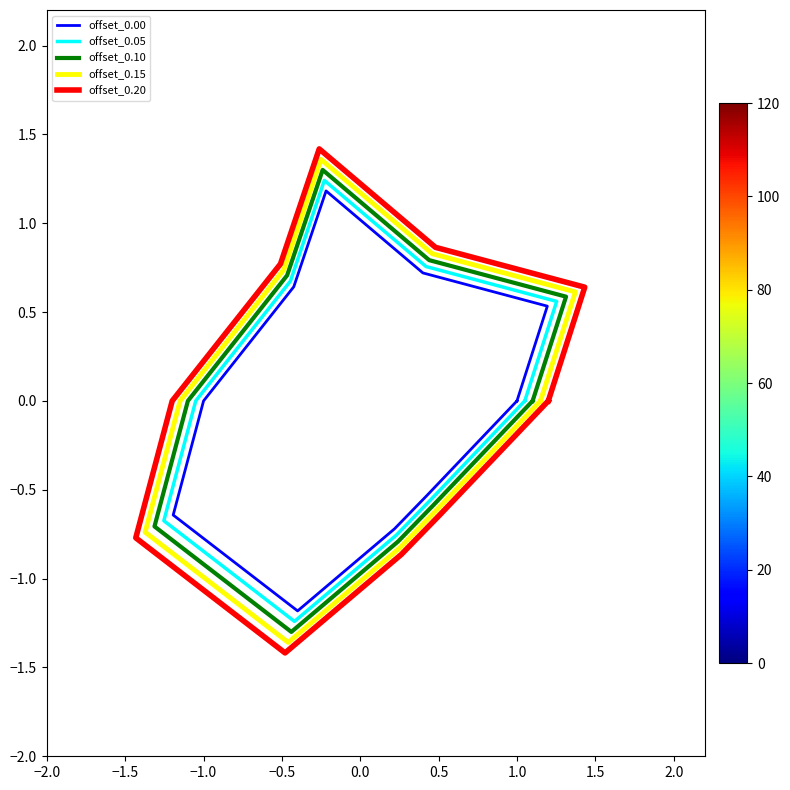

At which category does offset_0.05 reach its first local valley?

1.5